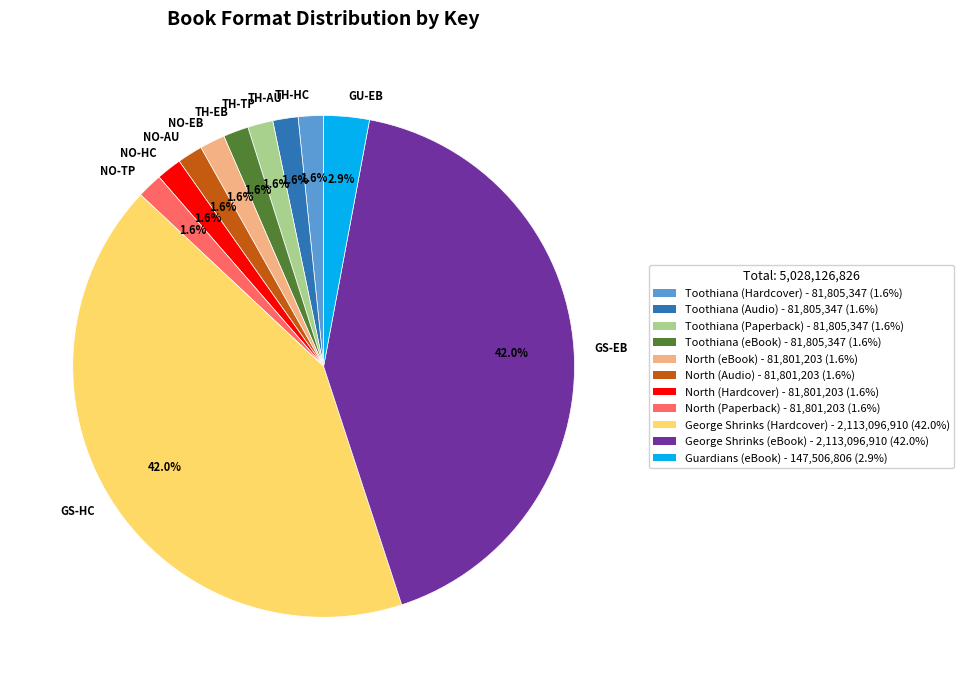

Is the sum of GU-EB and TH-HC greater than half?

No